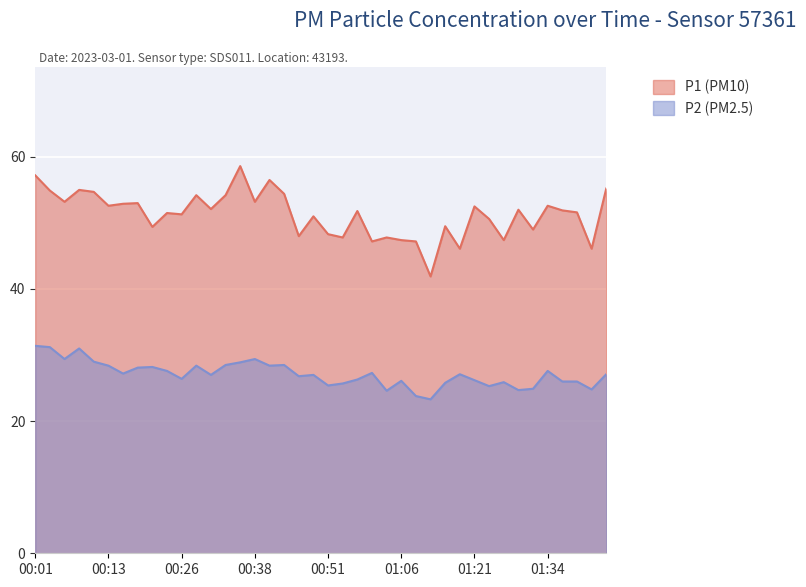

List the series in order of their overall mean, lowest first.

P2 (PM2.5), P1 (PM10)